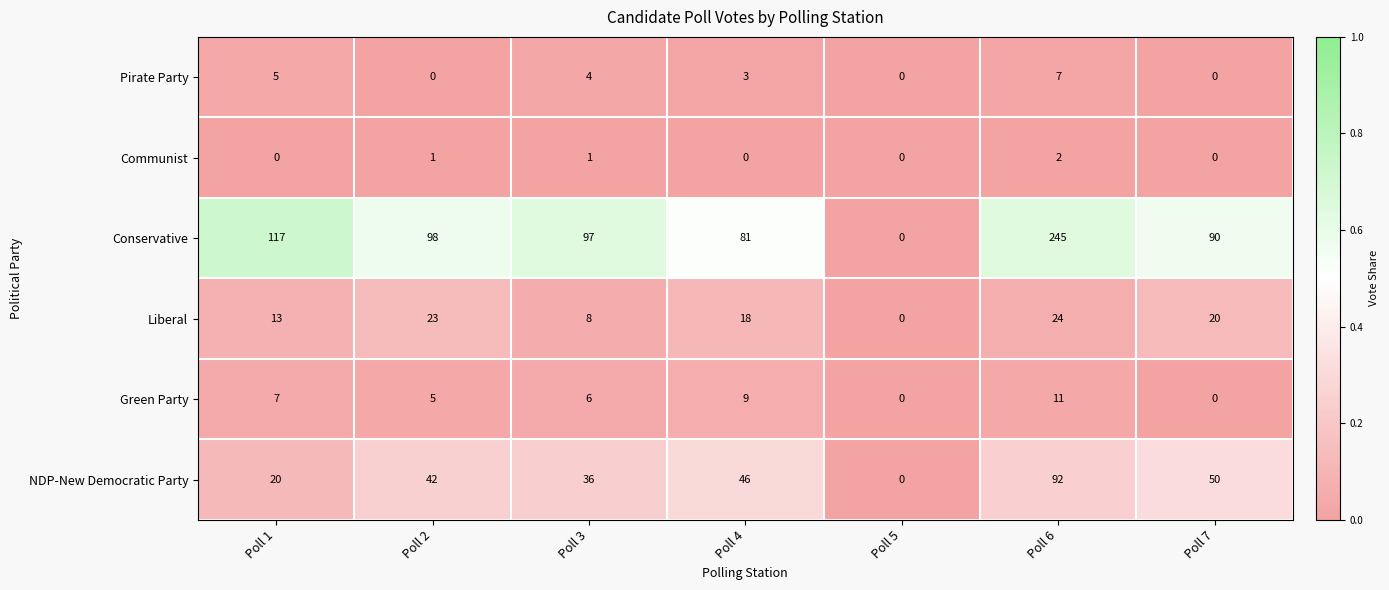

Is it true that Liberal equals 39 at Poll 2?

False